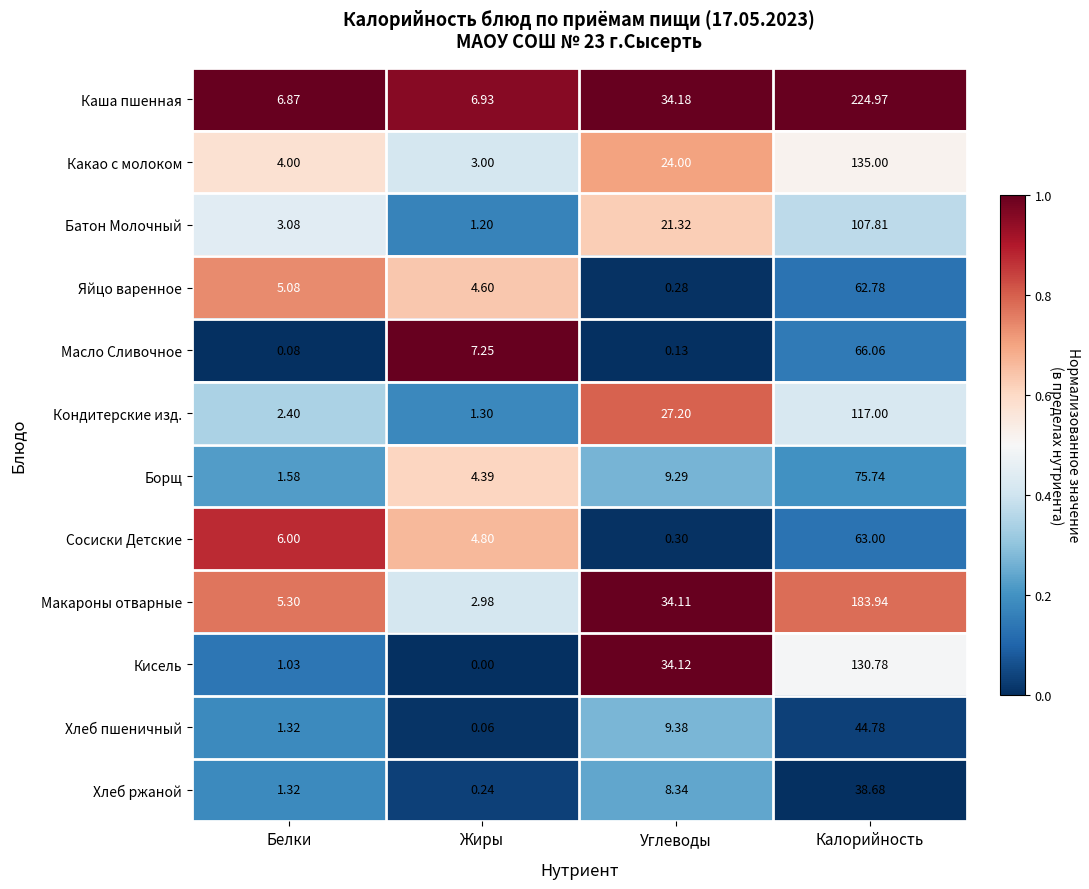

Which category has the lowest value in the Масло Сливочное series?

Белки